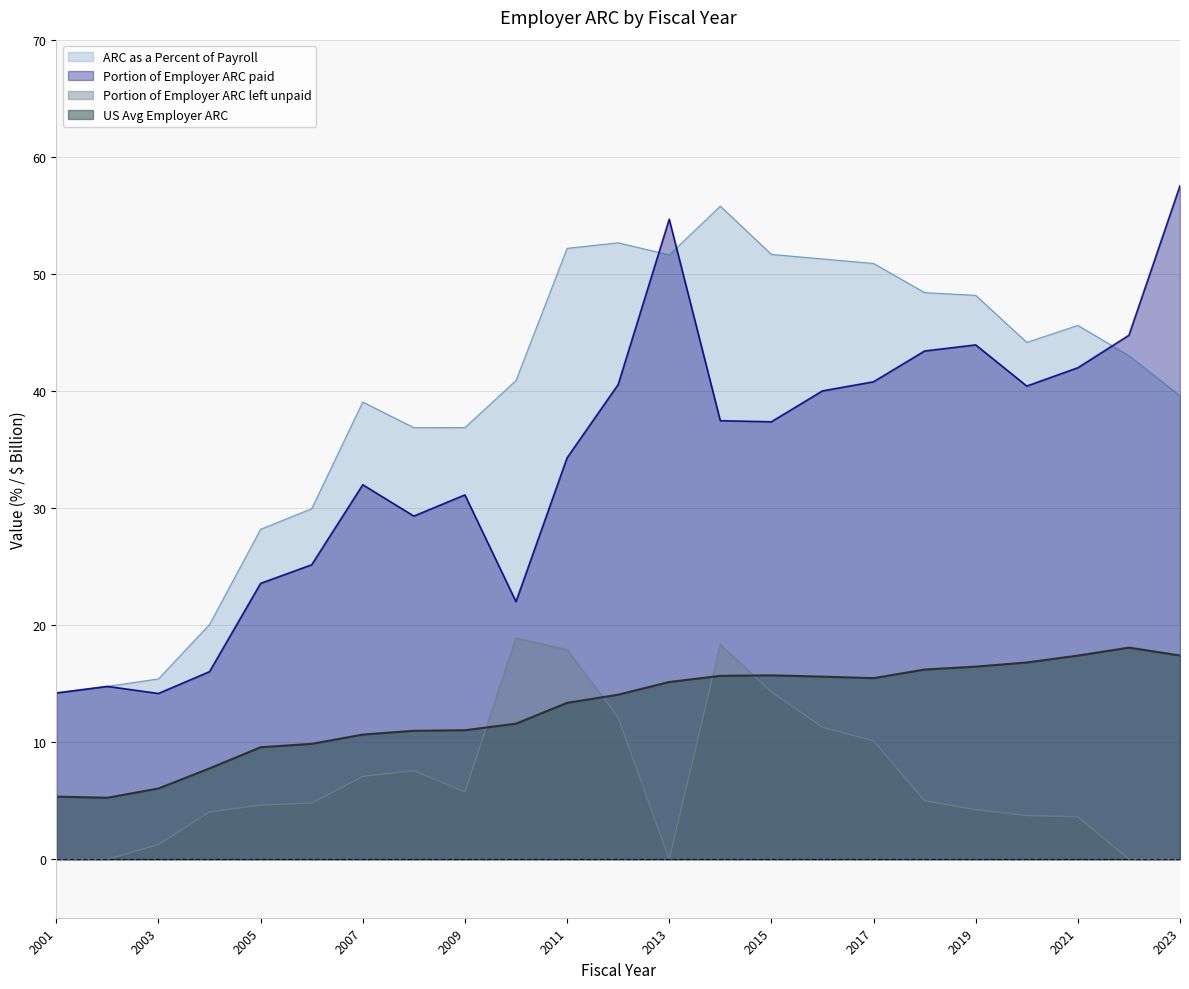

Rank the series by their maximum value, from lowest to highest.

US Avg Employer ARC, Portion of Employer ARC left unpaid, ARC as a Percent of Payroll, Portion of Employer ARC paid